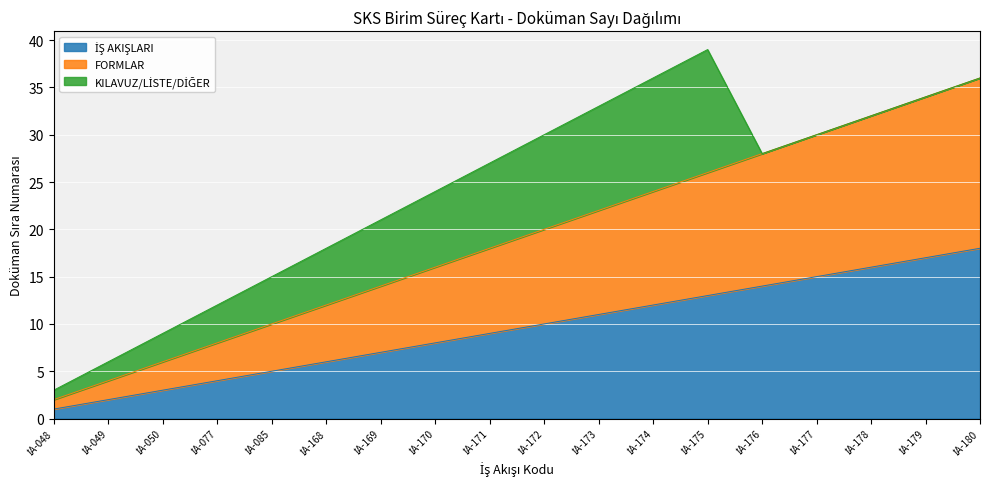

What is the average value of the İŞ AKIŞLARI series?

10